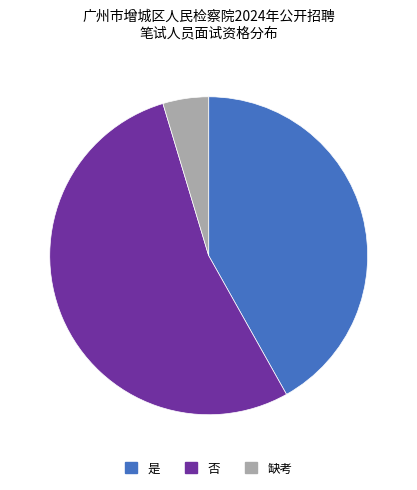

True or false: 是 accounts for 42% of the total.

True